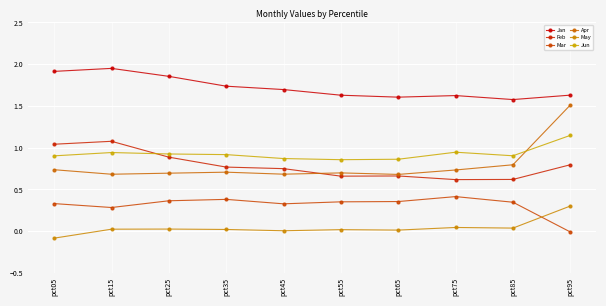

Which series changed the most between pct65 and pct75?

Jun